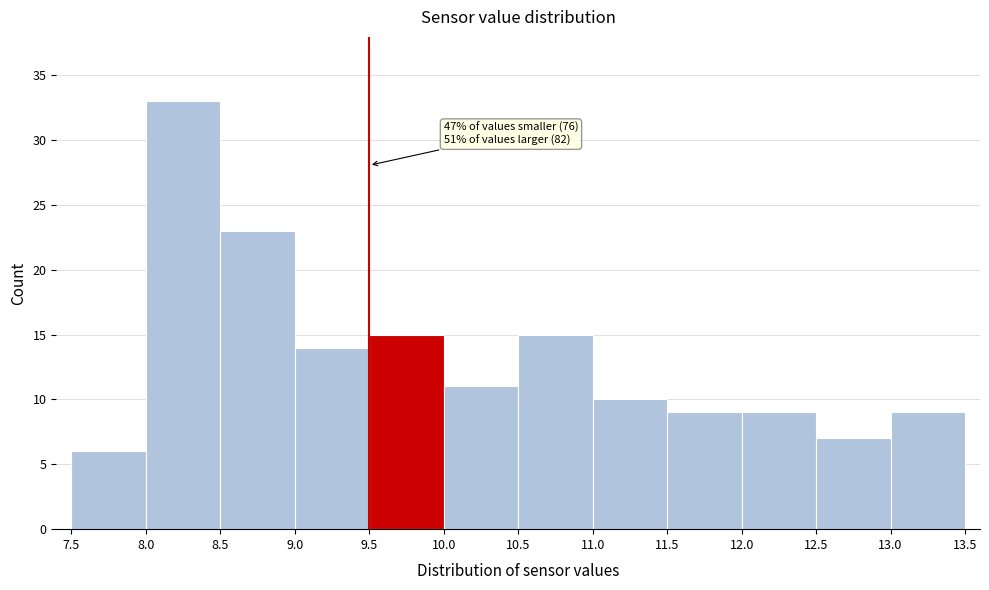

Which range on the x-axis has the tallest bar?

8.0 to 8.5